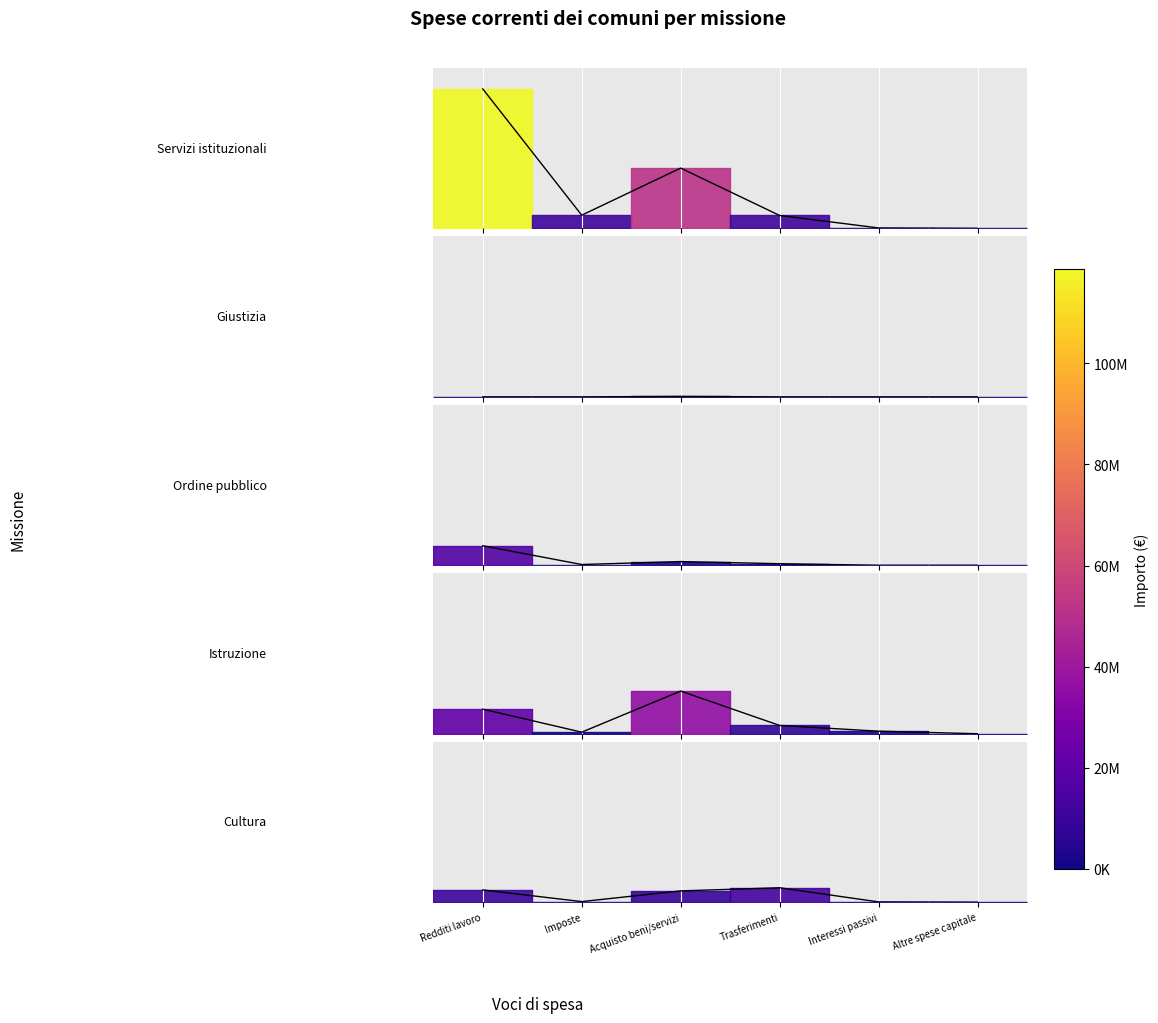

Between Imposte and Acquisto beni/servizi, which is larger?

Acquisto beni/servizi